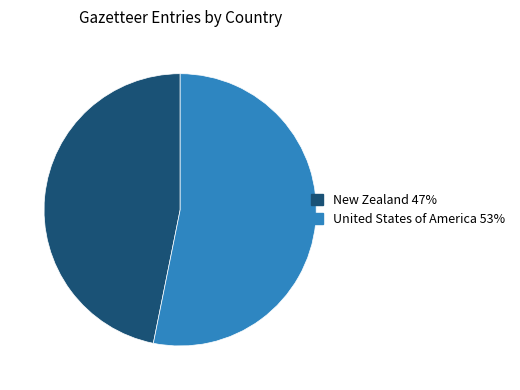

What is the largest slice in the pie chart?

United States of America